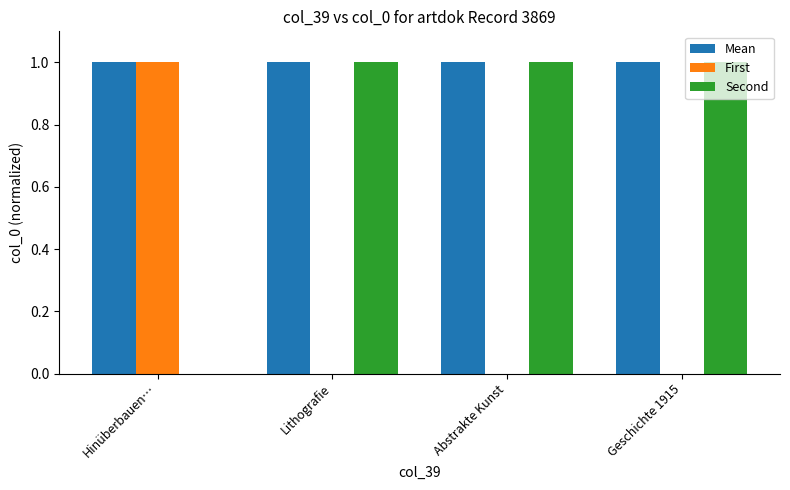

The value of First at Hinüberbauen… is 1. True or false?

True